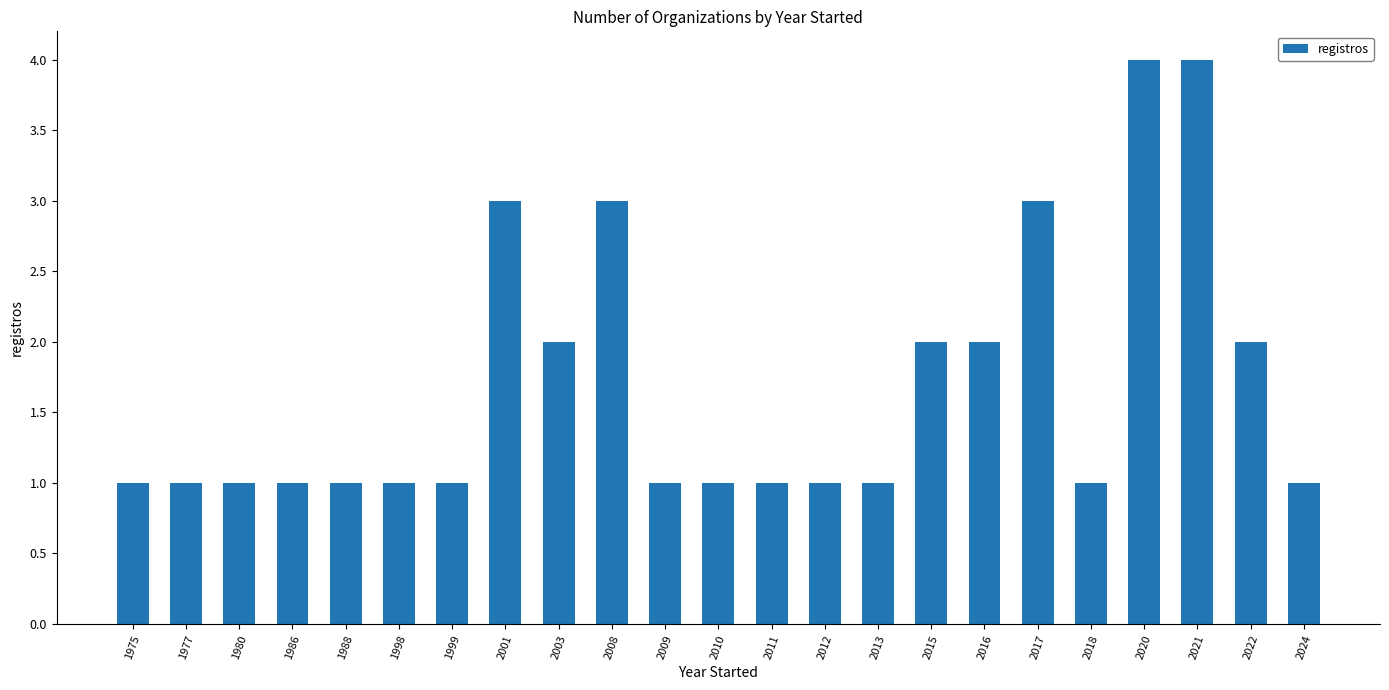

Are the bars grouped side by side (vs. stacked)?

No